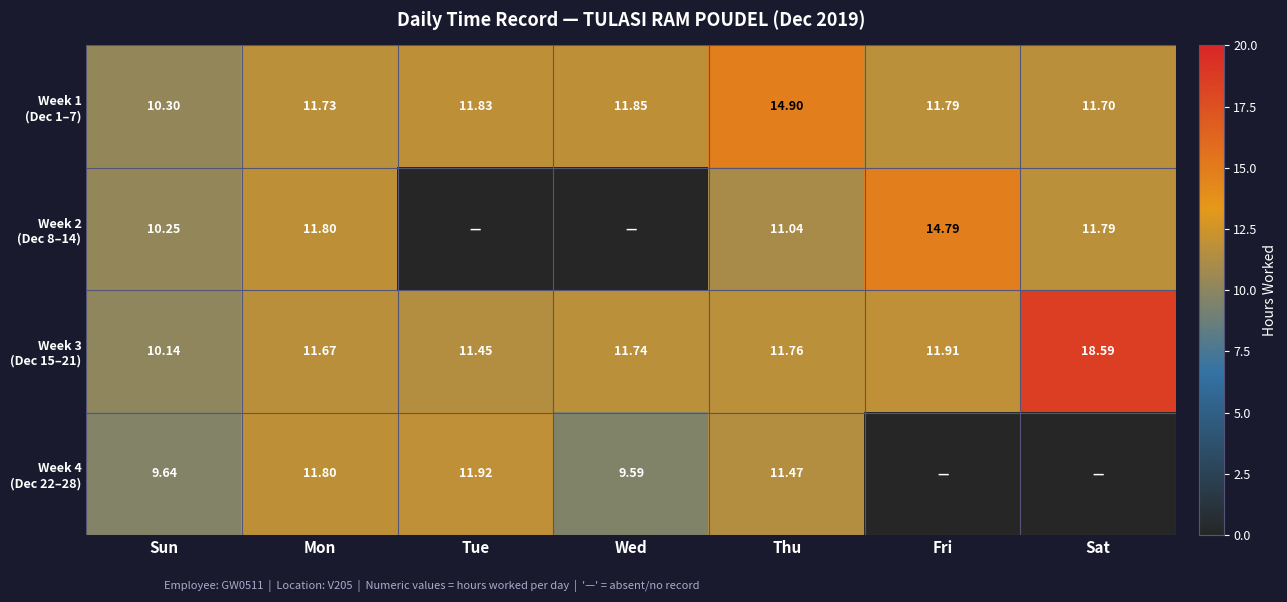

Where is Week 4 (Dec 22–28) nearest to the value 5?

Wed